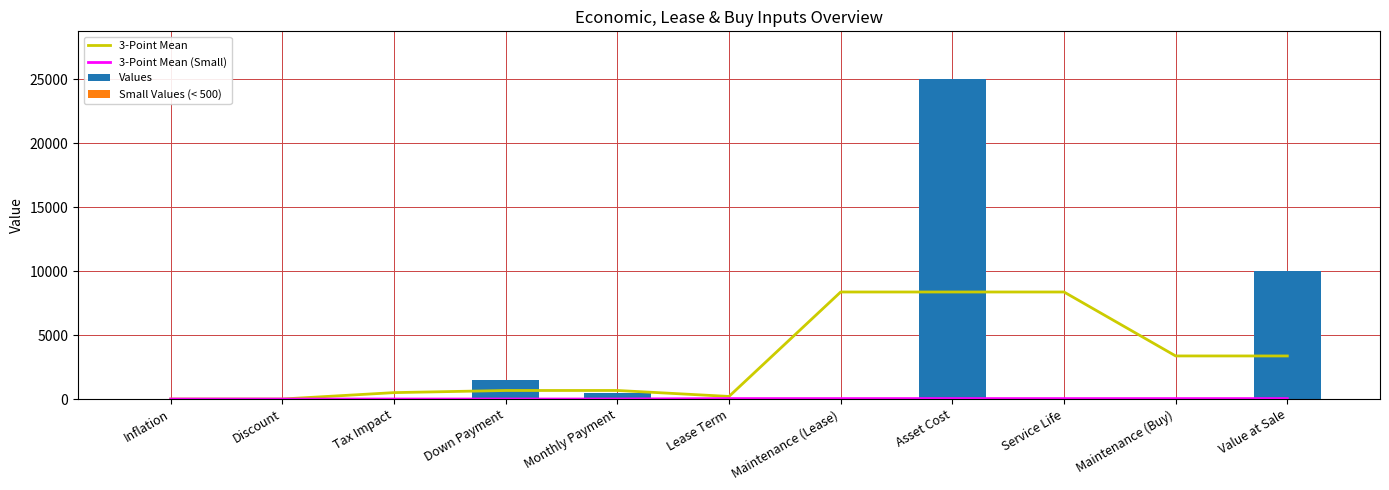

The value of 3-Point Mean at Down Payment is 187.2. True or false?

False